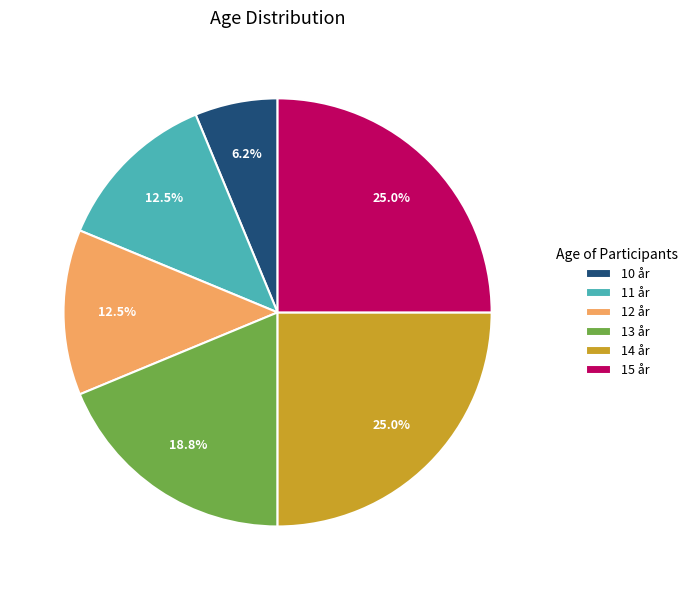

Which has a higher value, 15 år or 10 år?

15 år